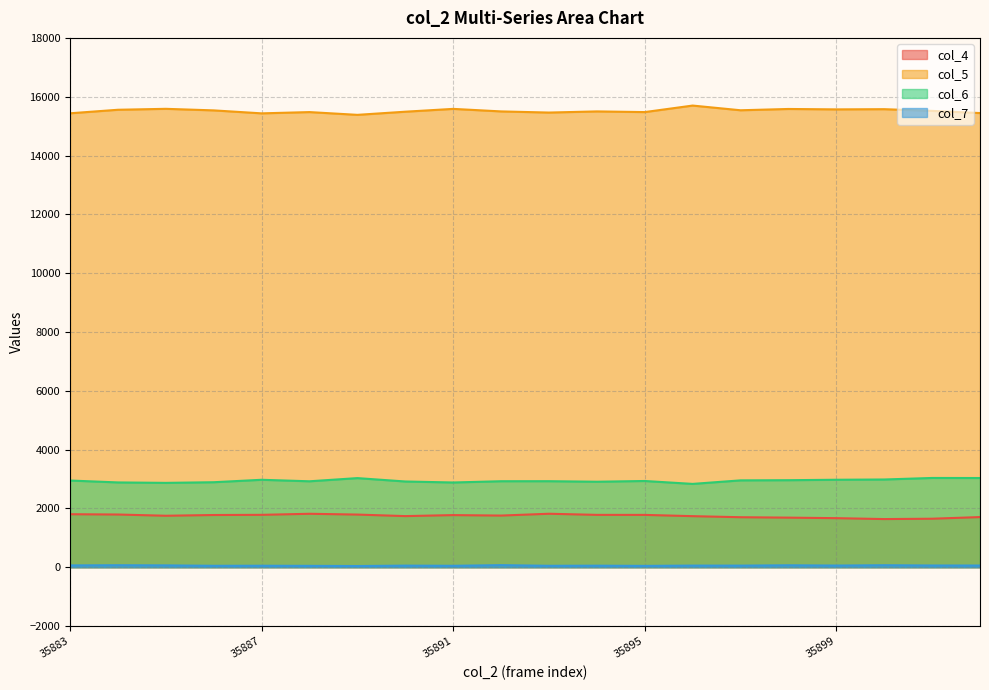

Does the chart display data point markers on the line(s)?

No